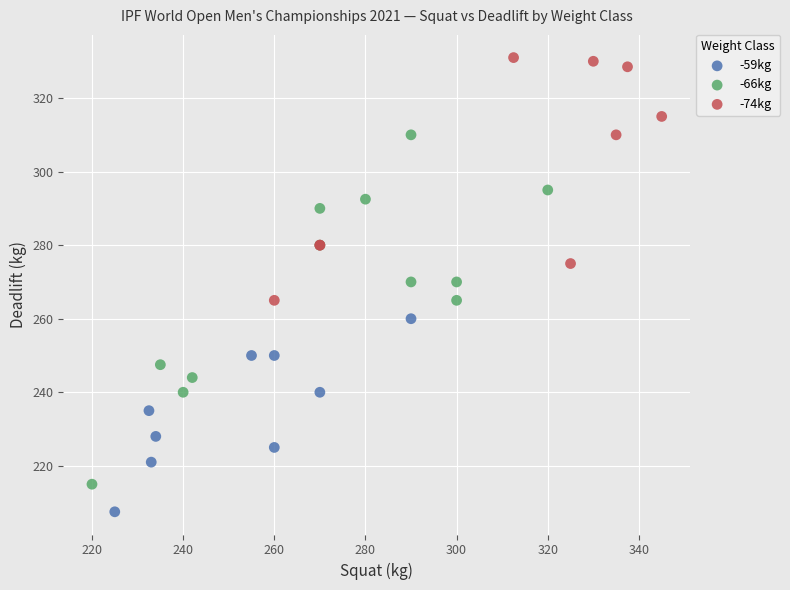

Which series contains the lowest Y value?

-59kg